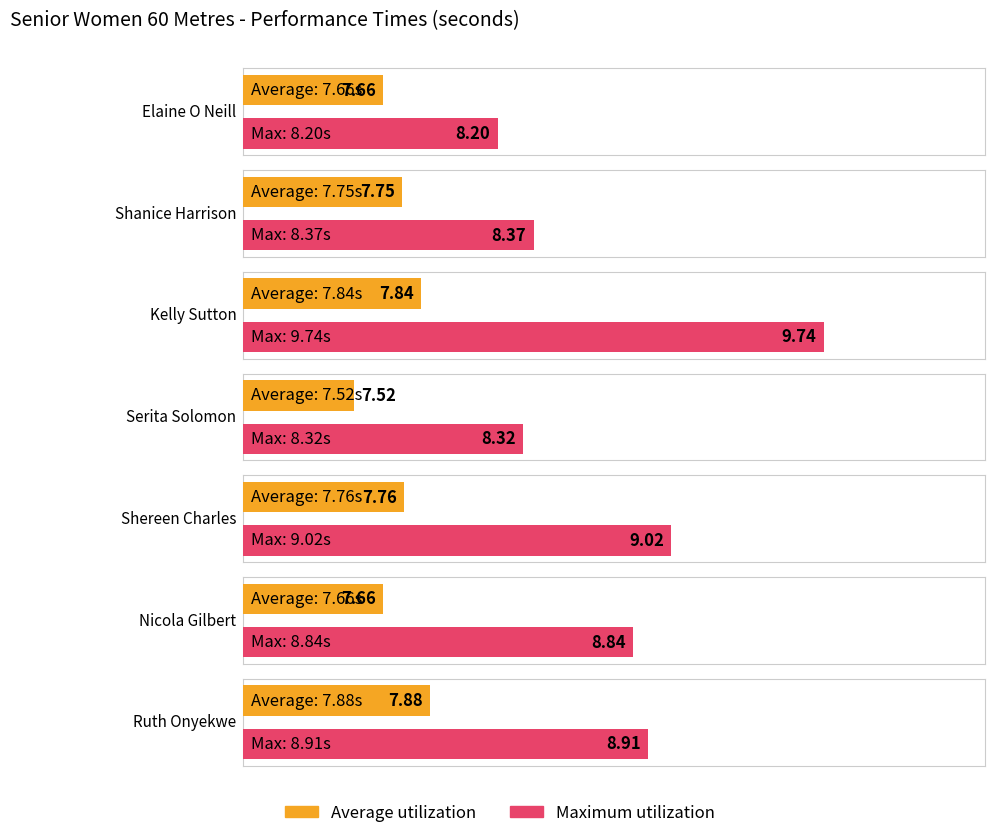

Is the value of Maximum utilization at Elaine O Neill greater than the value of Average utilization at Nicola Gilbert?

Yes